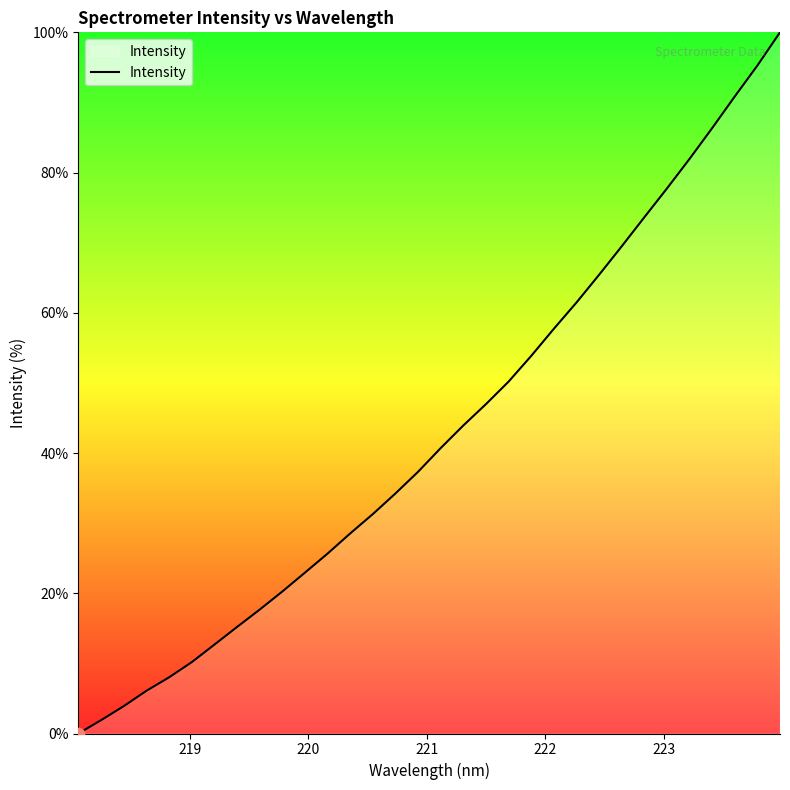

What is the difference between the maximum and minimum values?

100.0